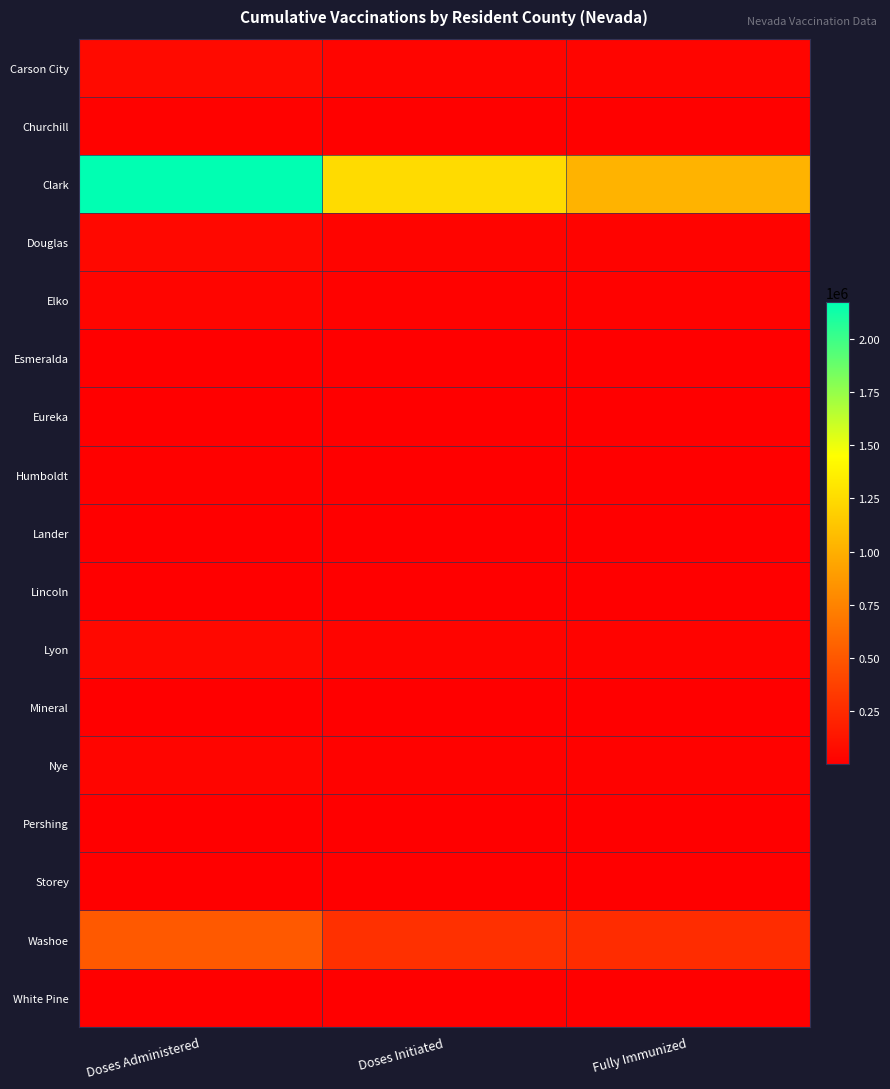

What is the minimum value shown in the chart?

302